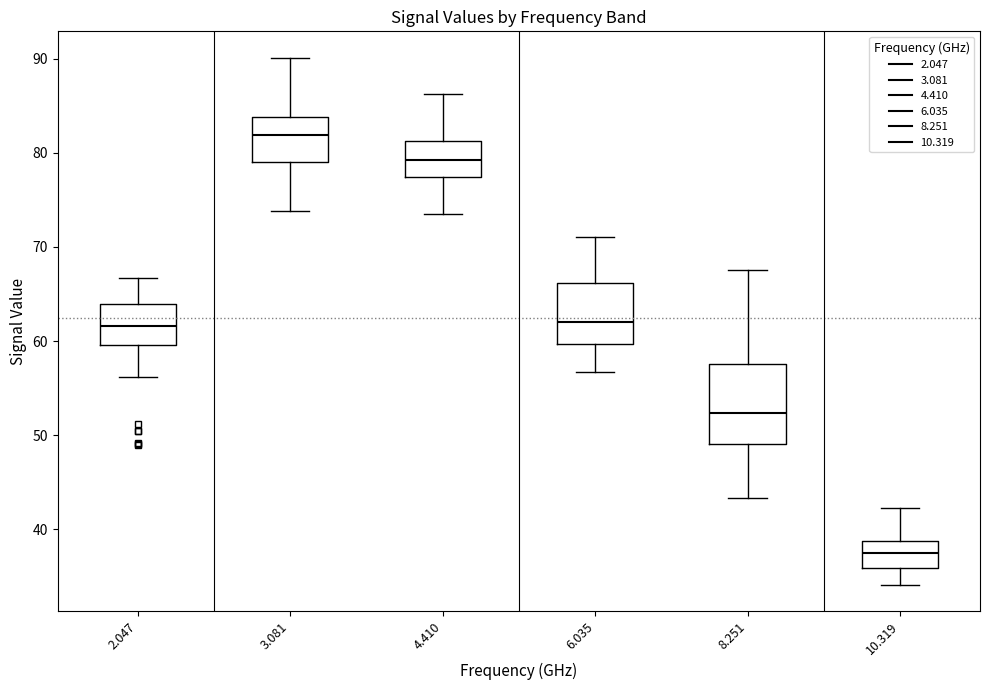

Which box is the tallest, from its lower edge to its upper edge?

8.251